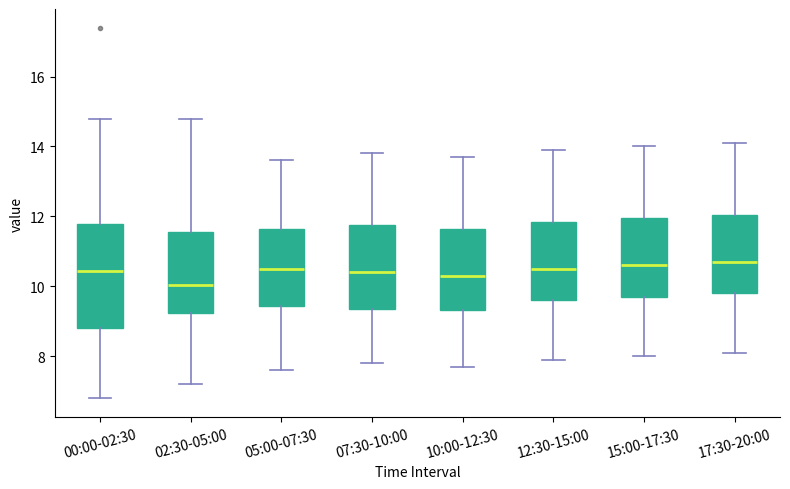

Reading left to right, transcribe this box plot: for each box, give where its median line is, the range the box spans, and where its two whiskers end, as read against the y-axis. The values are not printed on the chart, so give them approximately, as read against the axis.

00:00-02:30: median 10.4, box 8.8 to 11.8, whiskers 6.8 to 14.8
02:30-05:00: median 10.0, box 9.2 to 11.6, whiskers 7.2 to 14.8
05:00-07:30: median 10.6, box 9.4 to 11.6, whiskers 7.6 to 13.6
07:30-10:00: median 10.4, box 9.4 to 11.8, whiskers 7.8 to 13.8
10:00-12:30: median 10.4, box 9.4 to 11.6, whiskers 7.8 to 13.8
12:30-15:00: median 10.6, box 9.6 to 11.8, whiskers 8.0 to 14.0
15:00-17:30: median 10.6, box 9.8 to 12.0, whiskers 8.0 to 14.0
17:30-20:00: median 10.8, box 9.8 to 12.0, whiskers 8.2 to 14.2